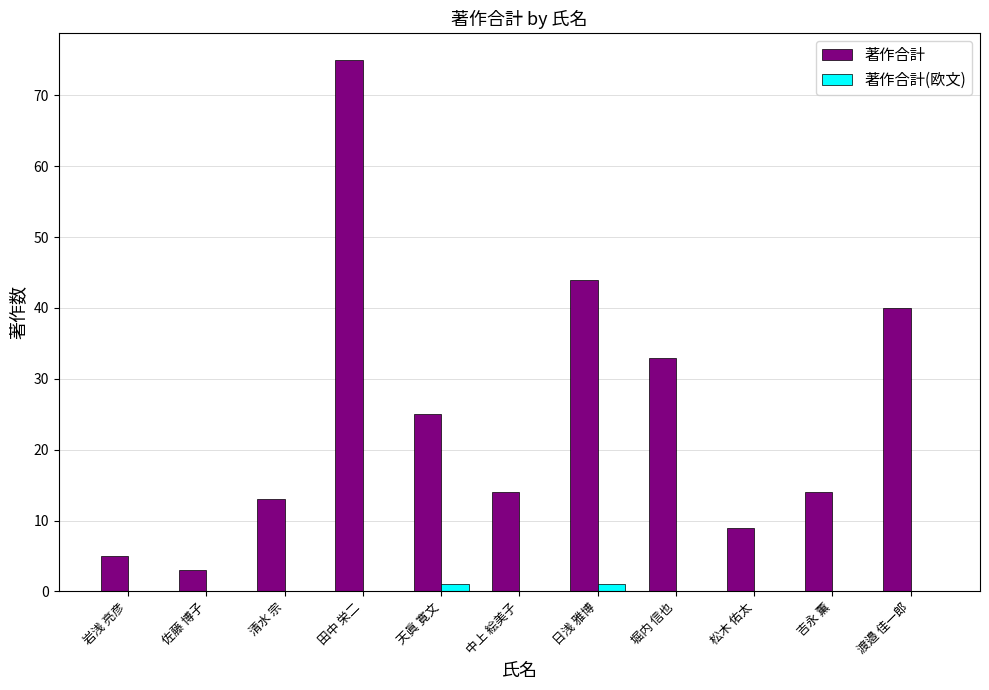

What are all the series names shown in the legend?

著作合計, 著作合計(欧文)